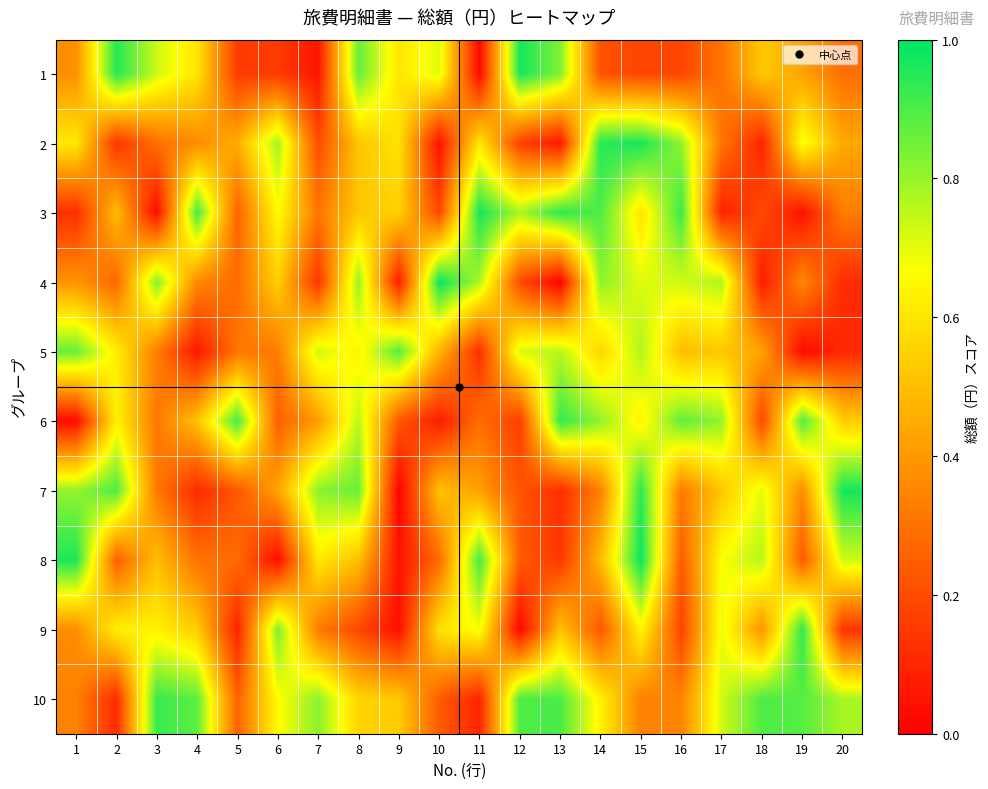

What is the spread (max minus min) of values at 17?

0.7